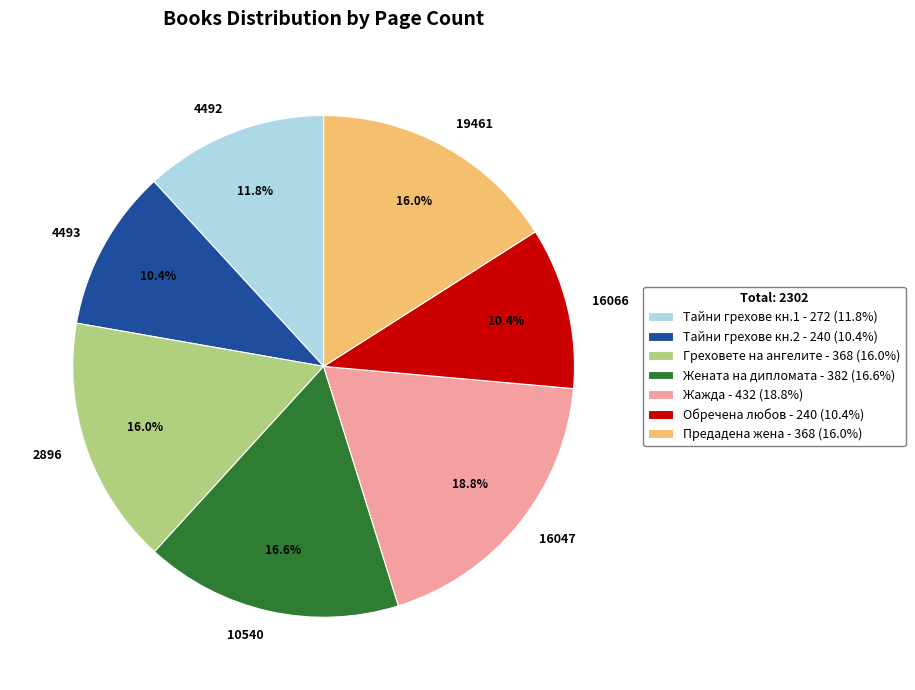

The 2896 slice represents 5% of the pie. True or false?

False